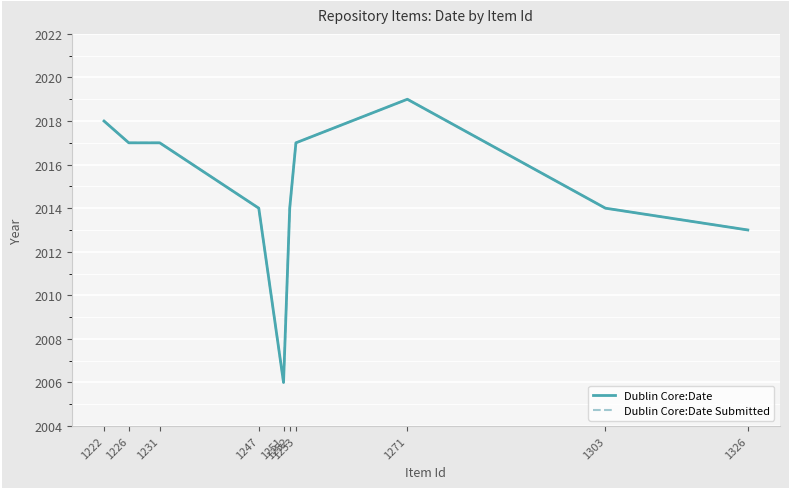

Does the chart display data point markers on the line(s)?

No